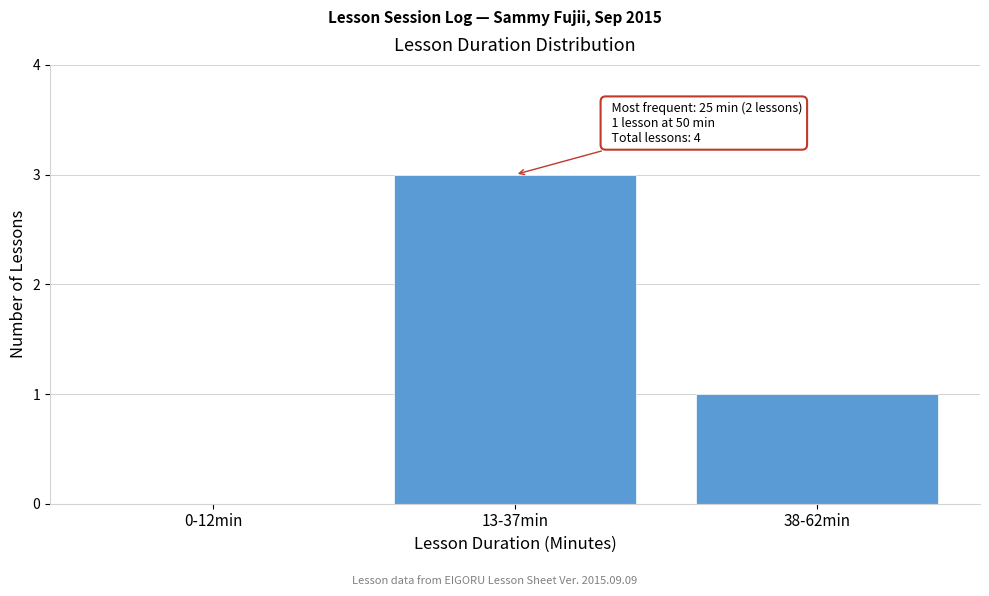

Reading left to right, list all the values displayed in this chart.

0-12min=0	13-37min=3	38-62min=1